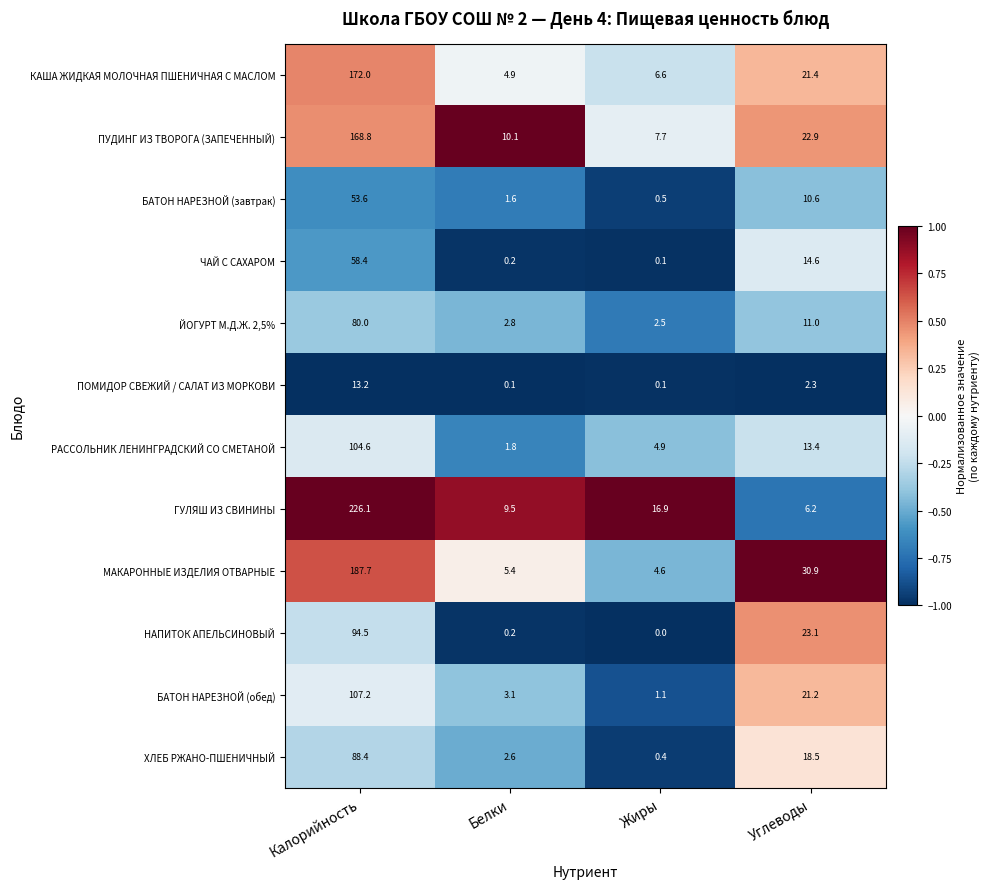

What is the sum of all МАКАРОННЫЕ ИЗДЕЛИЯ ОТВАРНЫЕ values?

228.6